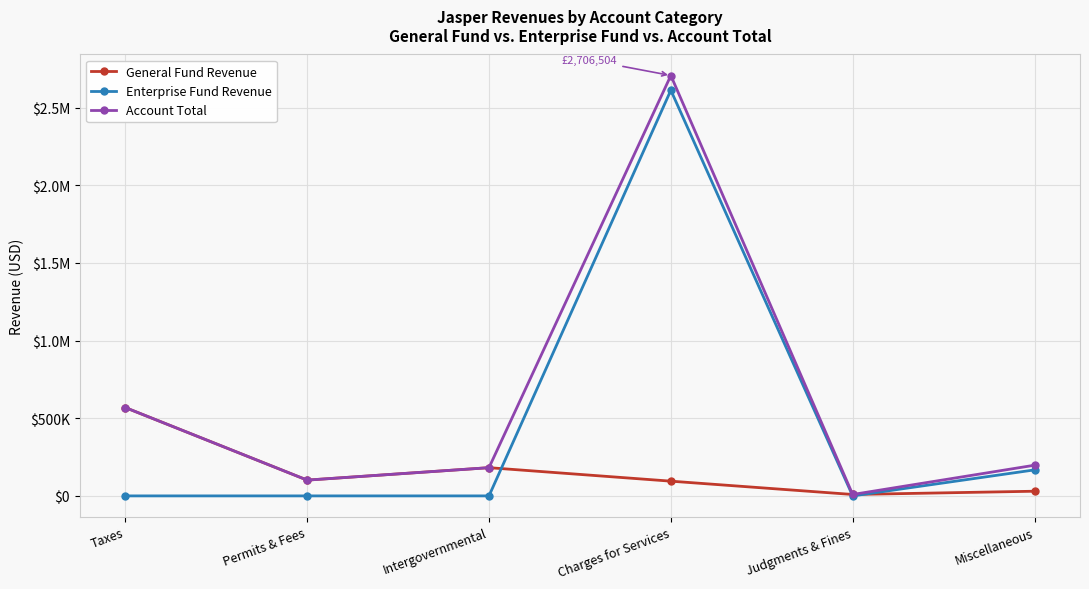

Is this an area chart (filled region under the line)?

No